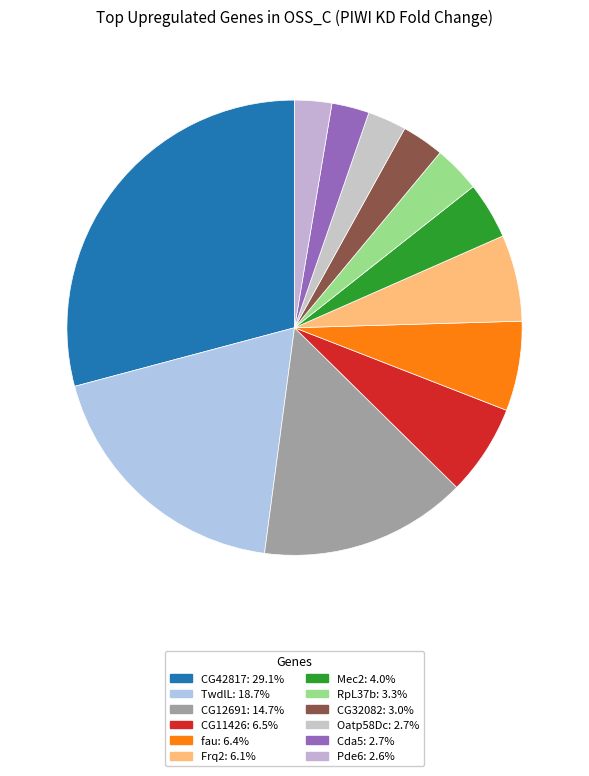

How many segments does this pie chart have?

12